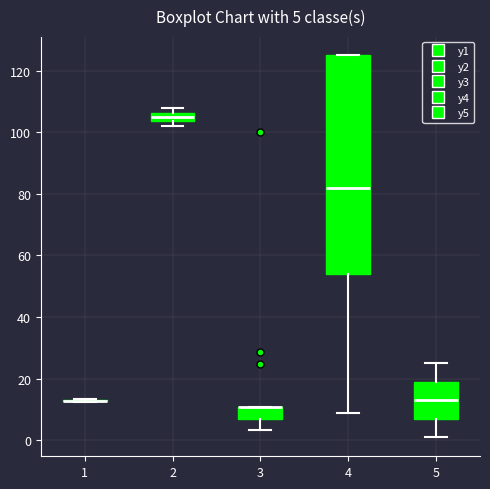

Which box is the tallest, from its lower edge to its upper edge?

4